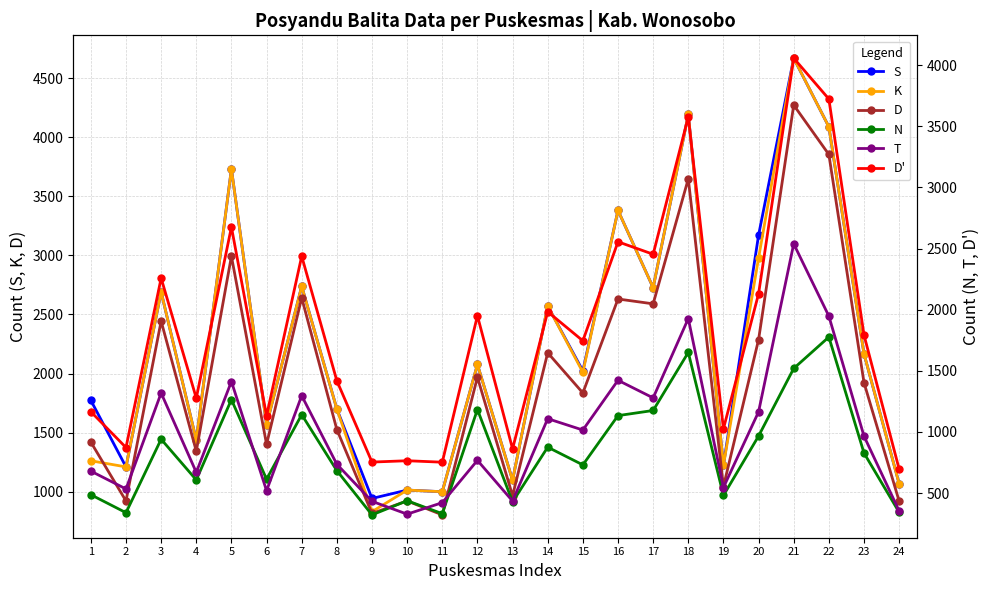

Reading left to right, extract all data points from this chart.

S: 1=1773	2=1210	3=2691	4=1436	5=3731	6=1567	7=2739	8=1700	9=943	10=1014	11=1000	12=2077	13=1097	14=2572	15=2023	16=3381	17=2727	18=4193	19=1223	20=3171	21=4669	22=4088	23=2167	24=1068
K: 1=1262	2=1210	3=2691	4=1436	5=3731	6=1567	7=2739	8=1700	9=831	10=1014	11=1000	12=2077	13=1097	14=2572	15=2011	16=3381	17=2727	18=4193	19=1223	20=2978	21=4669	22=4088	23=2167	24=1067
D: 1=1420	2=922	3=2444	4=1343	5=2993	6=1401	7=2641	8=1526	9=816	10=922	11=804	12=1969	13=966	14=2176	15=1836	16=2631	17=2590	18=3648	19=1044	20=2287	21=4272	22=3854	23=1923	24=920
N: 1=486	2=339	3=940	4=607	5=1264	6=613	7=1141	8=683	9=321	10=437	11=331	12=1183	13=427	14=875	15=730	16=1133	17=1175	18=1650	19=480	20=966	21=1519	22=1776	23=827	24=342
T: 1=679	2=533	3=1318	4=669	5=1412	6=519	7=1296	8=735	9=432	10=327	11=421	12=767	13=434	14=1108	15=1015	16=1422	17=1278	18=1927	19=545	20=1164	21=2538	22=1947	23=965	24=353
D': 1=1165	2=872	3=2258	4=1276	5=2676	6=1132	7=2437	8=1418	9=753	10=764	11=752	12=1950	13=861	14=1983	15=1745	16=2555	17=2453	18=3577	19=1025	20=2130	21=4057	22=3723	23=1792	24=695